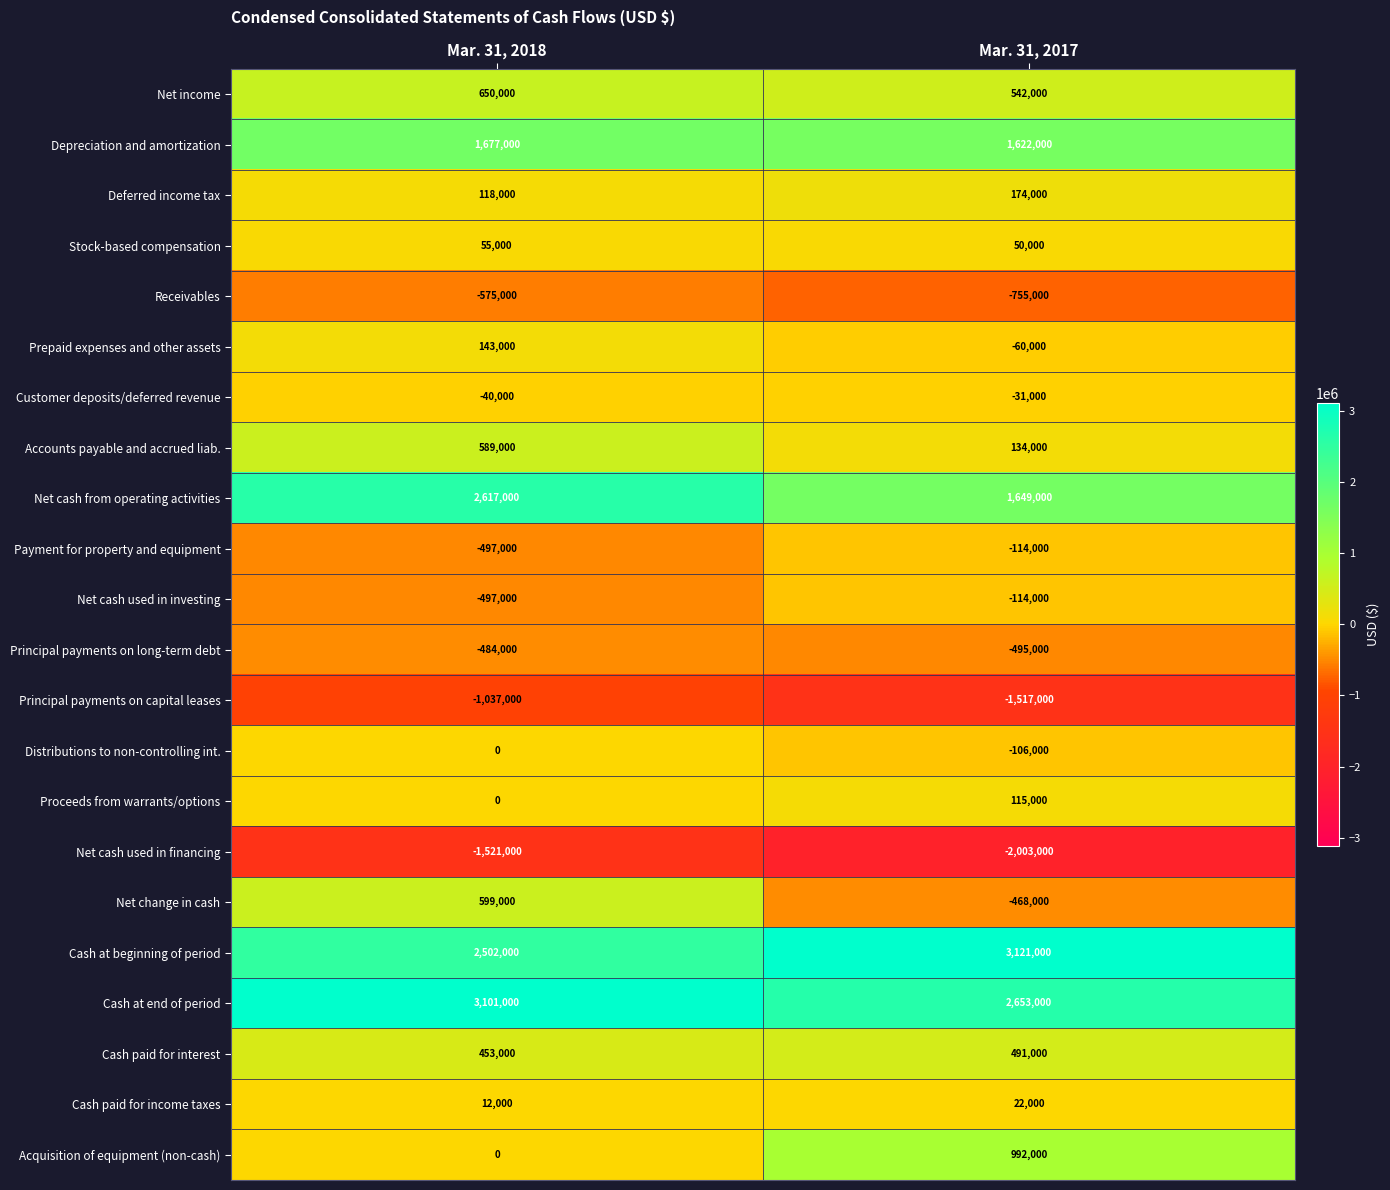

The value of Customer deposits/deferred revenue at Mar. 31, 2018 is -55662. True or false?

False